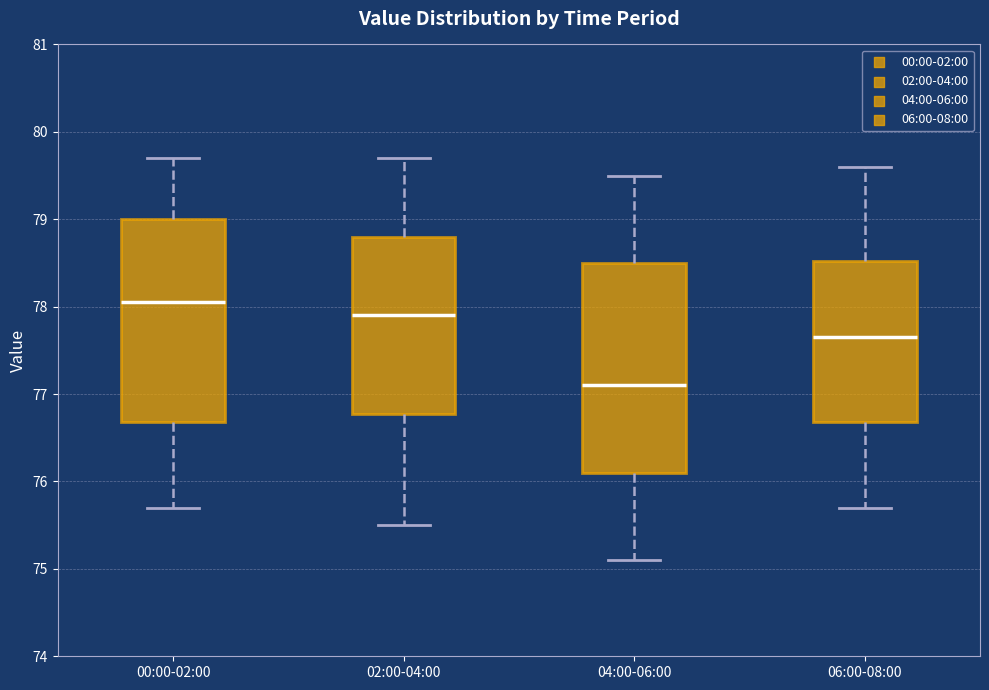

Where does the lower whisker of the box for 00:00-02:00 end on the y-axis? The values are not printed on the chart, so give them approximately, as read against the axis.

75.7